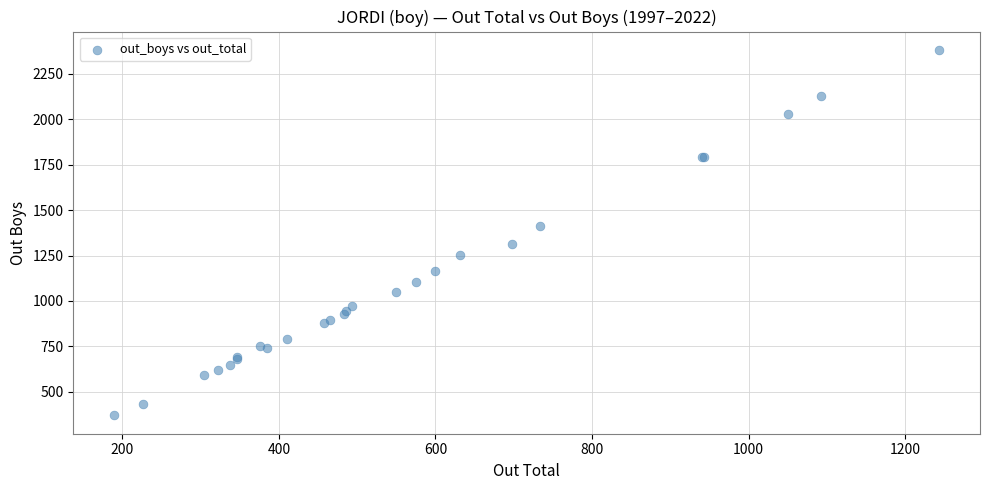

What Y value in the scatter plot is closest to 1376?

1410